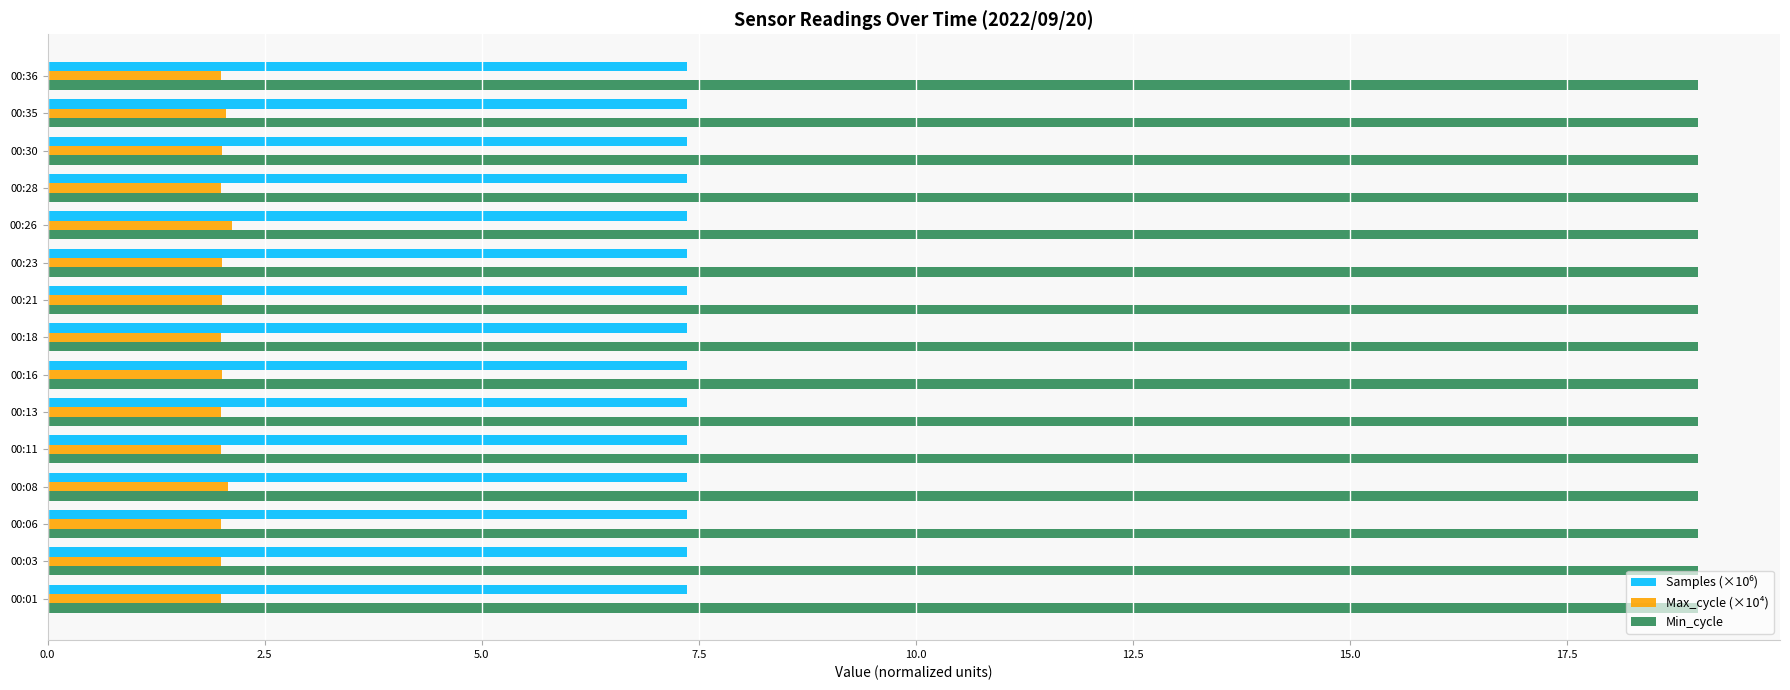

What is the sum of all Max_cycle (×10⁴) values?

30.3